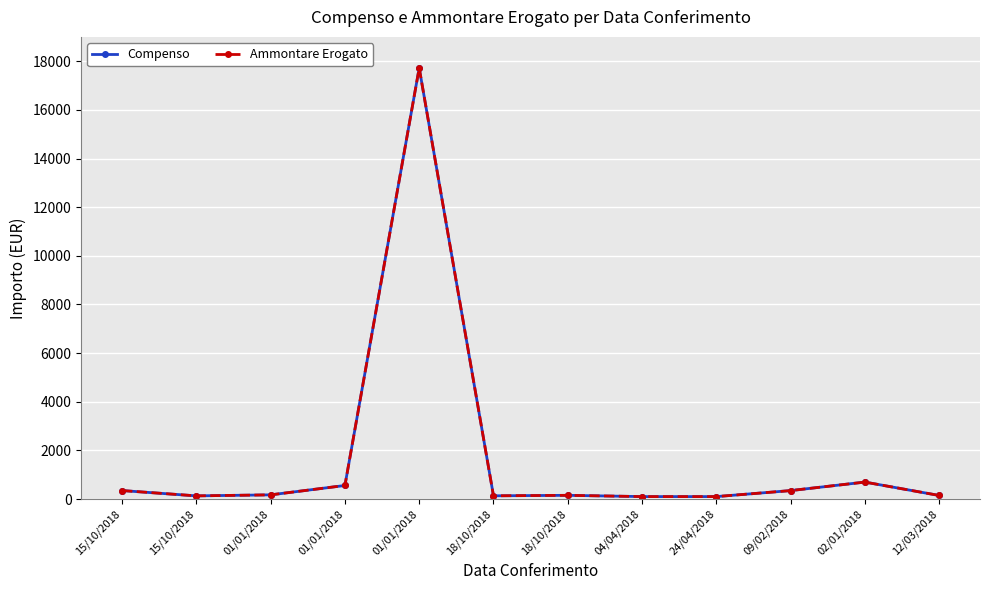

Which series has the largest total across all categories?

Compenso